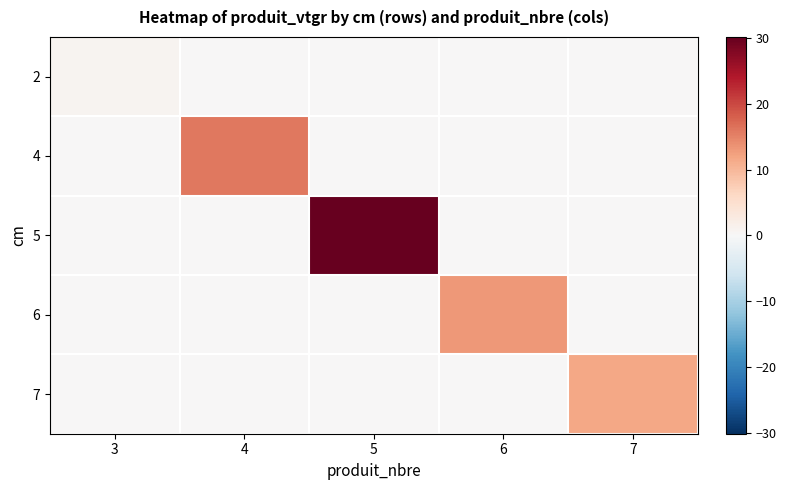

Reading right to left, what are all the values shown in this chart?

2: 7=0.0	6=0.0	5=0.0	4=0.0	3=0.7
4: 7=0.0	6=0.0	5=0.0	4=15.9	3=0.0
5: 7=0.0	6=0.0	5=30.2	4=0.0	3=0.0
6: 7=0.0	6=13.1	5=0.0	4=0.0	3=0.0
7: 7=11.7	6=0.0	5=0.0	4=0.0	3=0.0